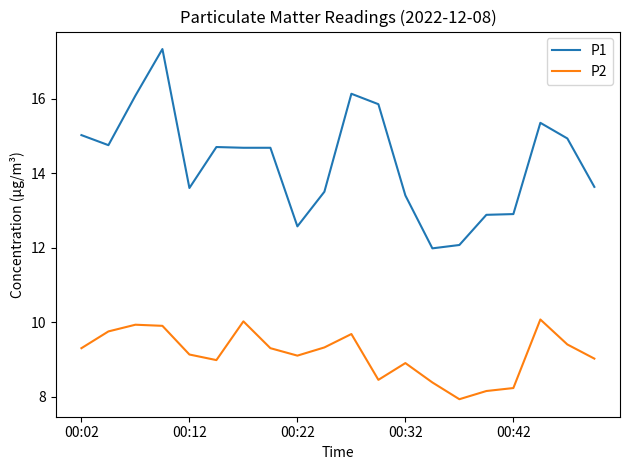

Which series has the widest spread of values?

P1